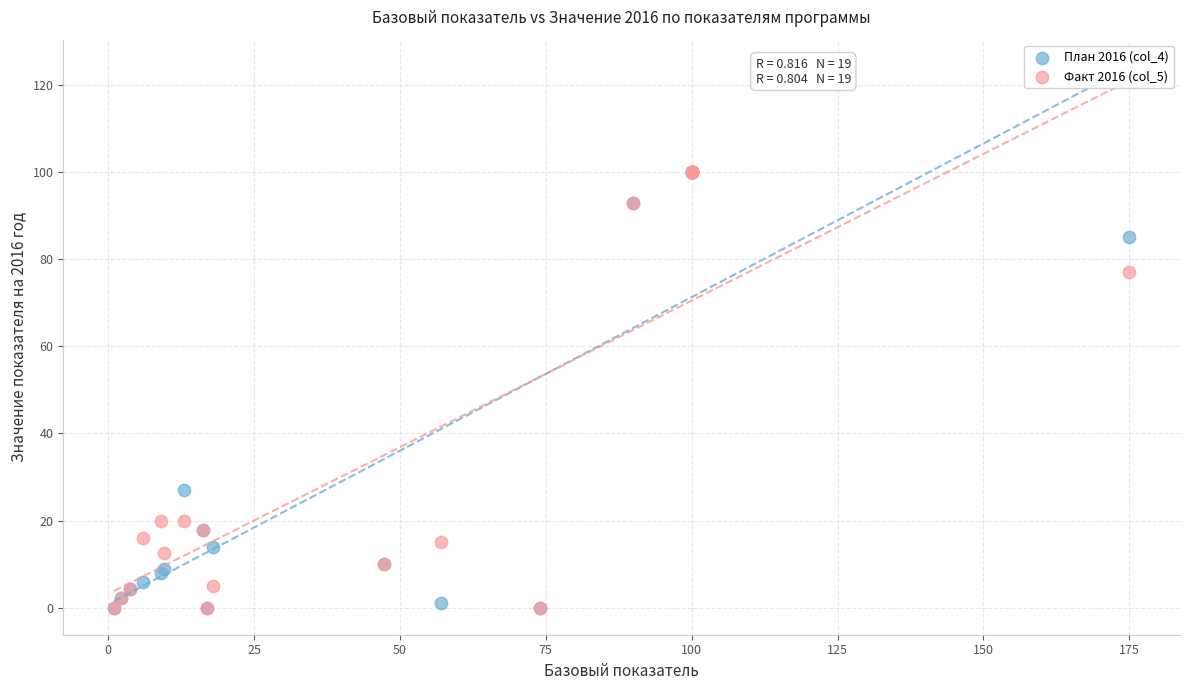

Across all series, what Y value is closest to 50?

27.0